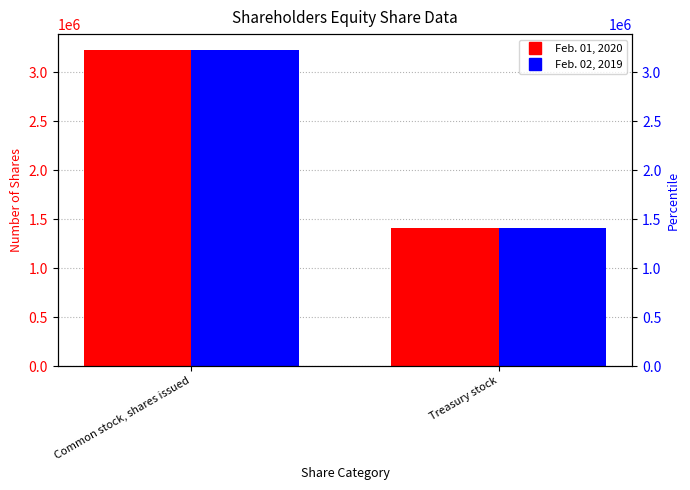

Rank the series at Common stock, shares issued from lowest to highest value.

Feb. 02, 2019, Feb. 01, 2020